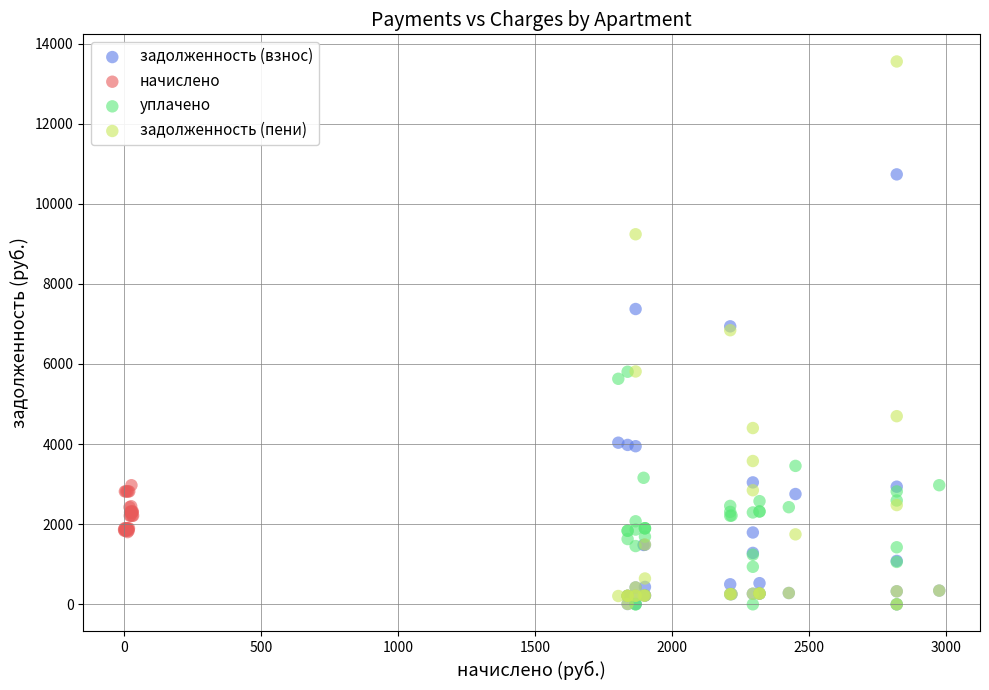

Which series has the largest Y range (max minus min)?

задолженность (пени)